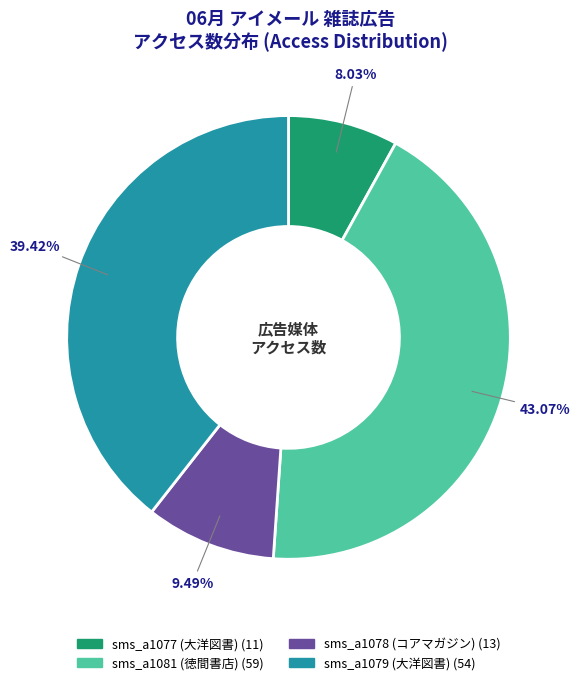

Is there a majority slice in this chart?

No